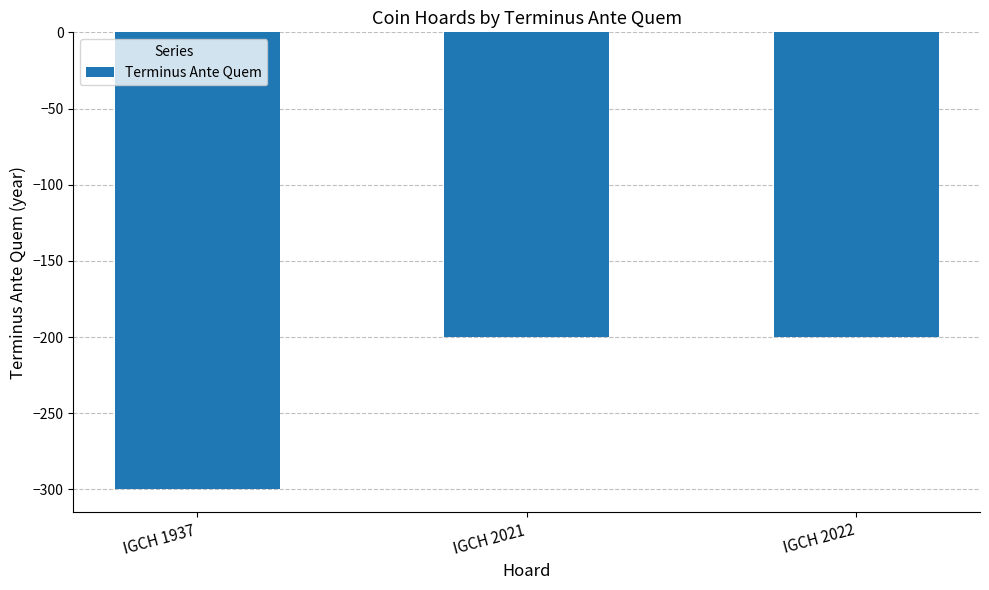

How many data points are less than -200?

1